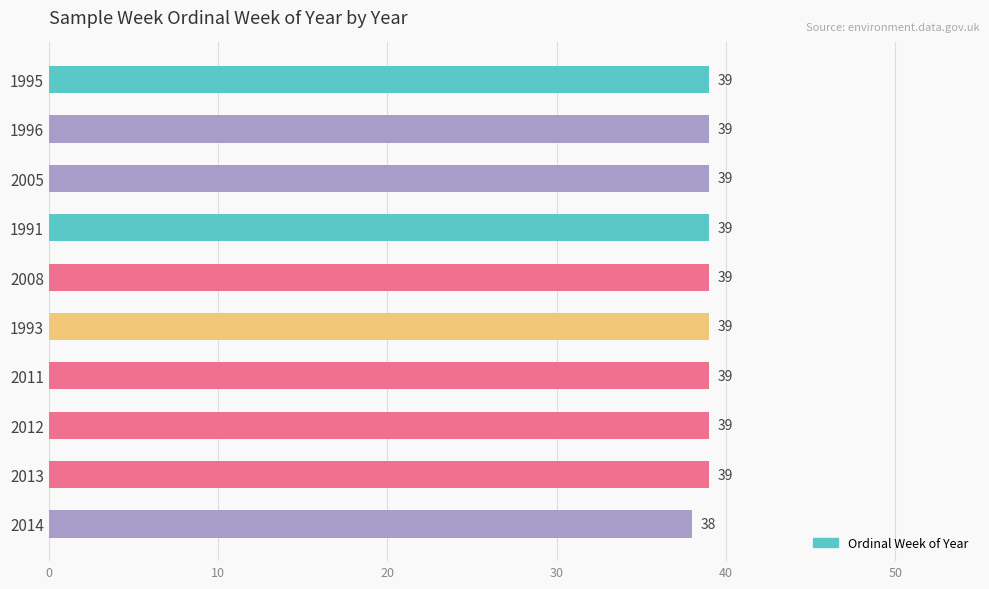

How many values are between 39 and 40?

9